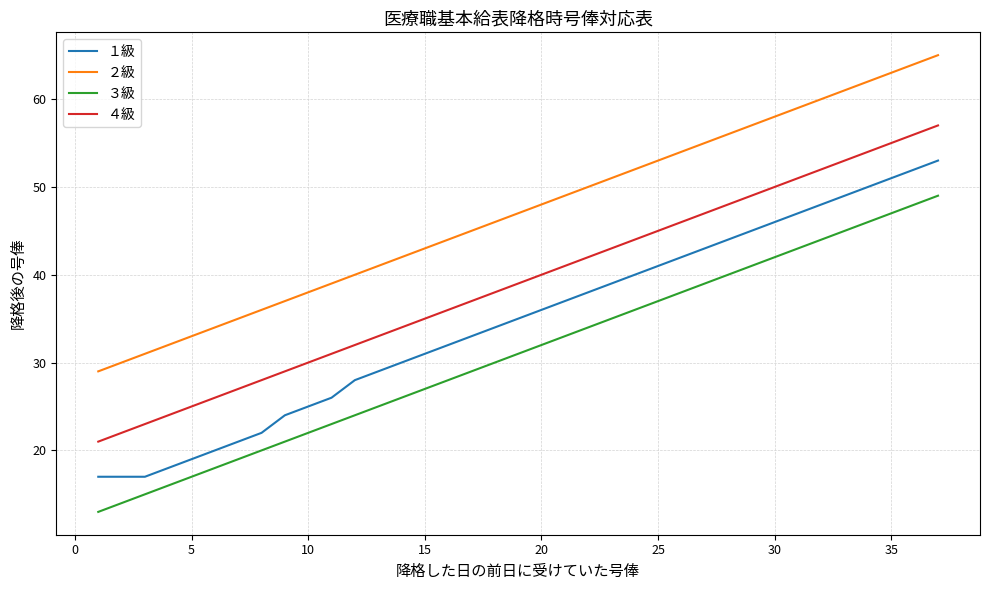

List the series in order of their peak value, highest first.

２級, ４級, １級, ３級